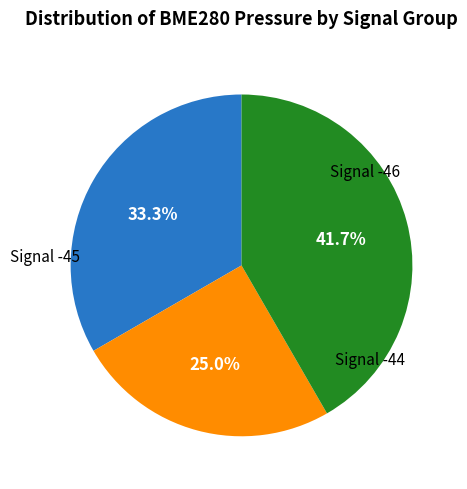

Is there a majority slice in this chart?

No